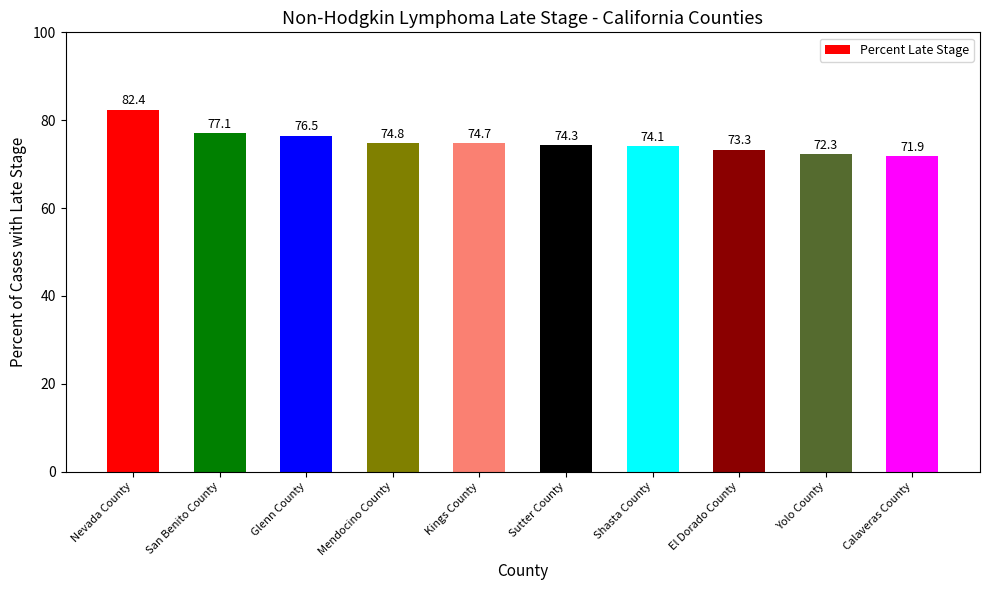

Where does the data first go above 74?

Nevada County